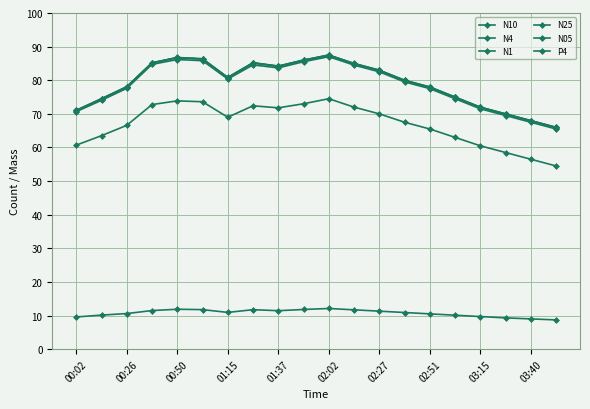

Is this an area chart (filled region under the line)?

No